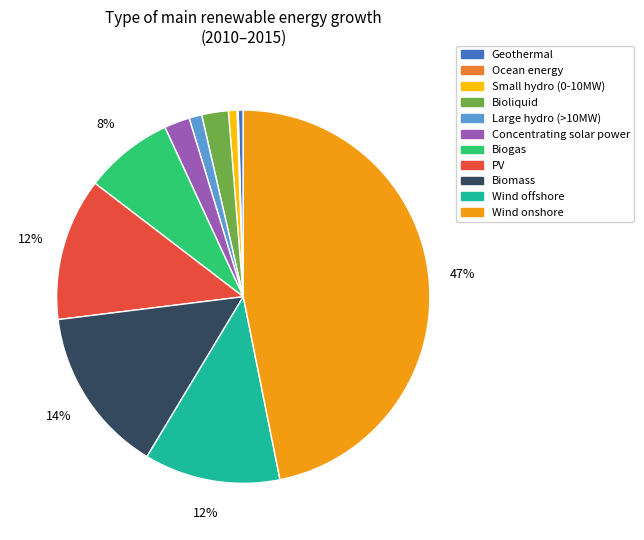

Is the sum of Biogas and Large hydro (>10MW) greater than half?

No